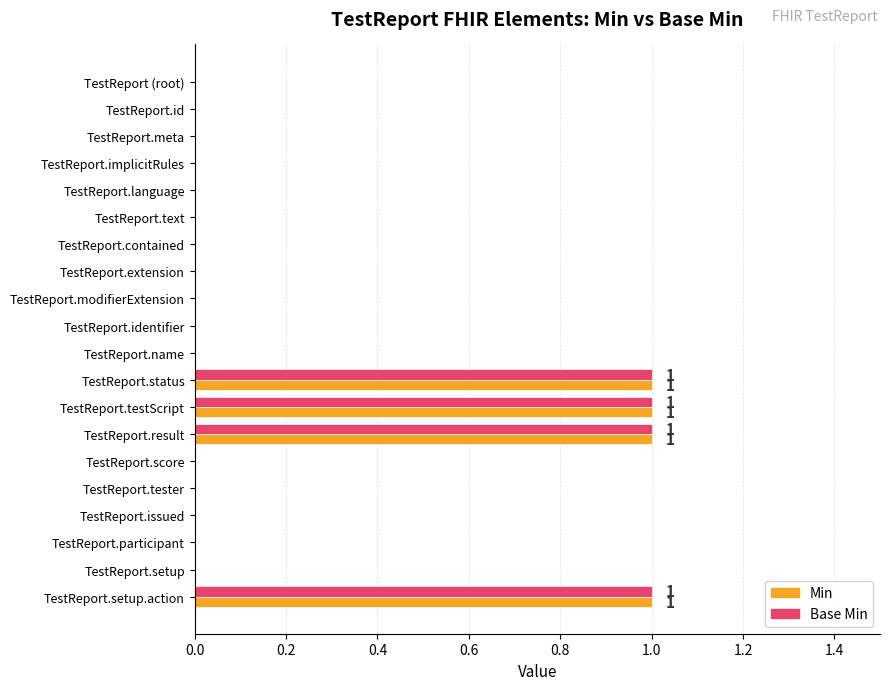

True or false: Min has a value of 0 at TestReport.status.

False